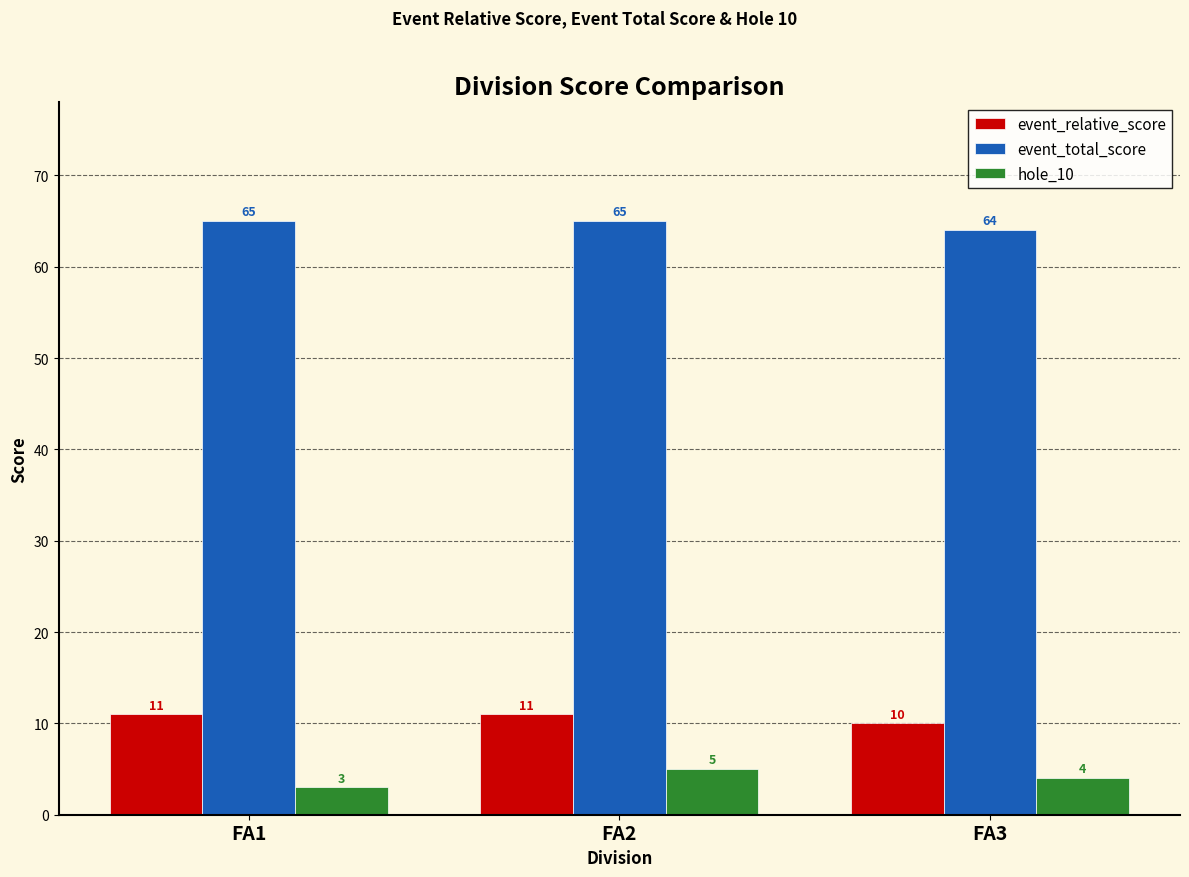

What is the highest value of the hole_10 series?

5